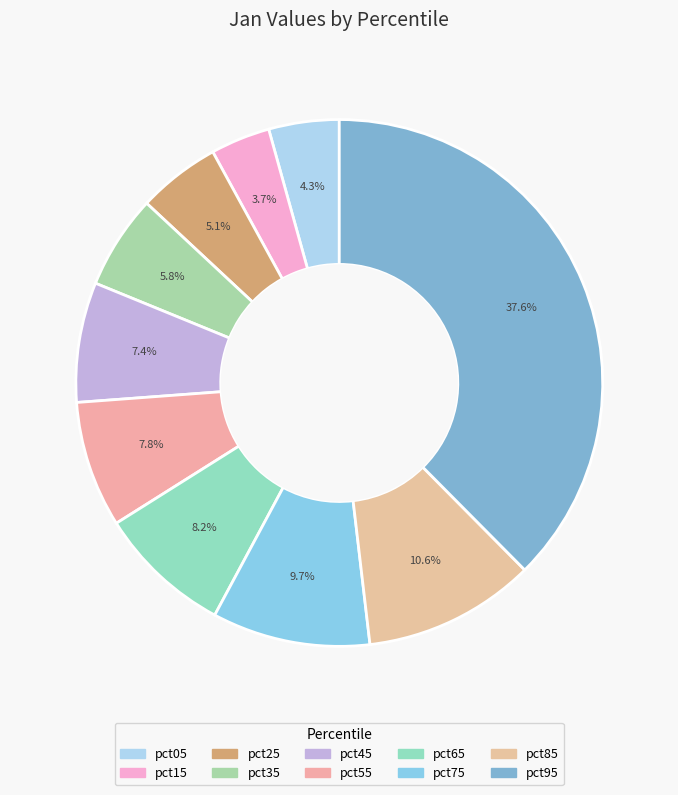

Does pct95 represent more than half of the total?

No